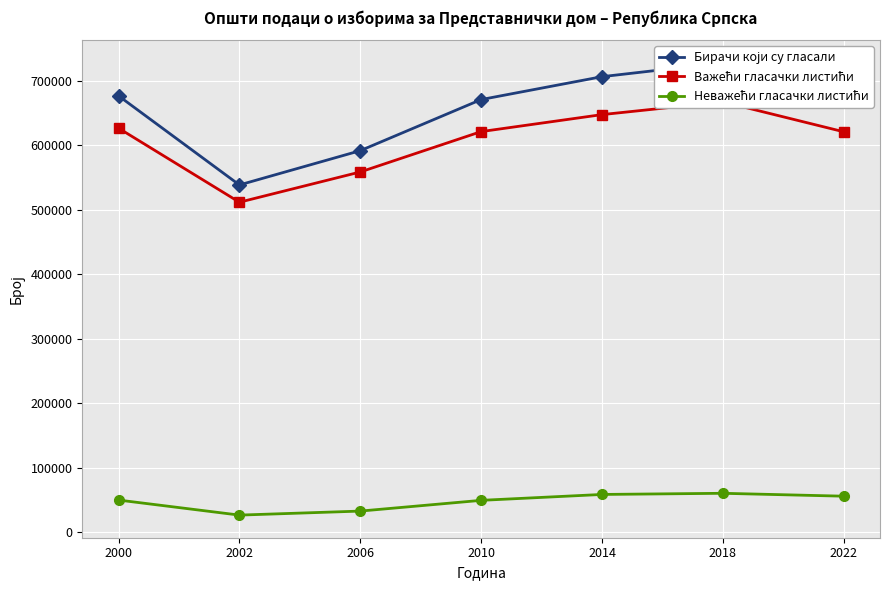

What are all the series names shown in the legend?

Бирачи који су гласали, Важећи гласачки листићи, Неважећи гласачки листићи